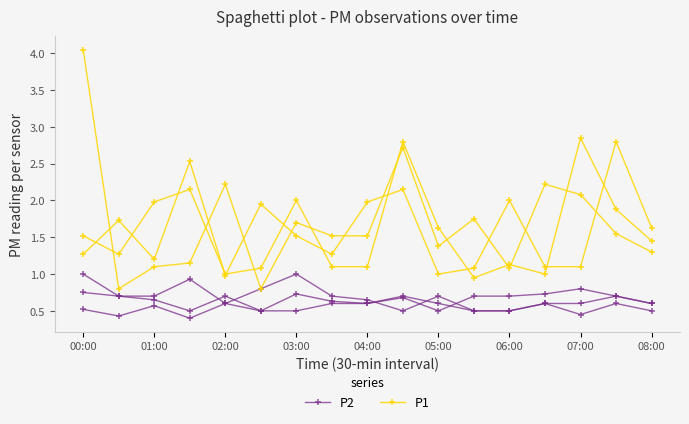

What is the spread (max minus min) of values at 08:00?

0.9